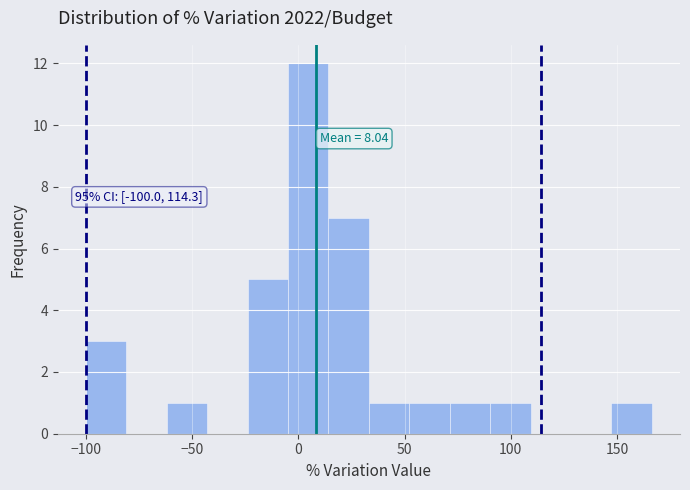

Around what value on the x-axis is the tallest bar? Give the approximate position of its centre, as read against the axis.

5